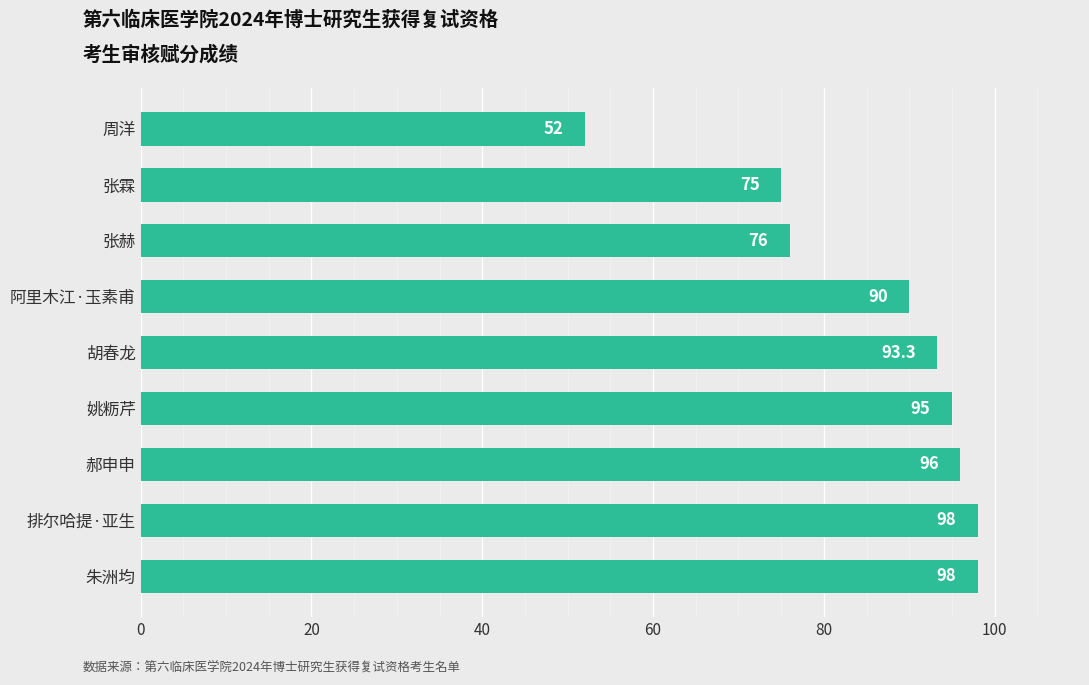

The chart shows a value of 129.5 at 郝申申. True or false?

False